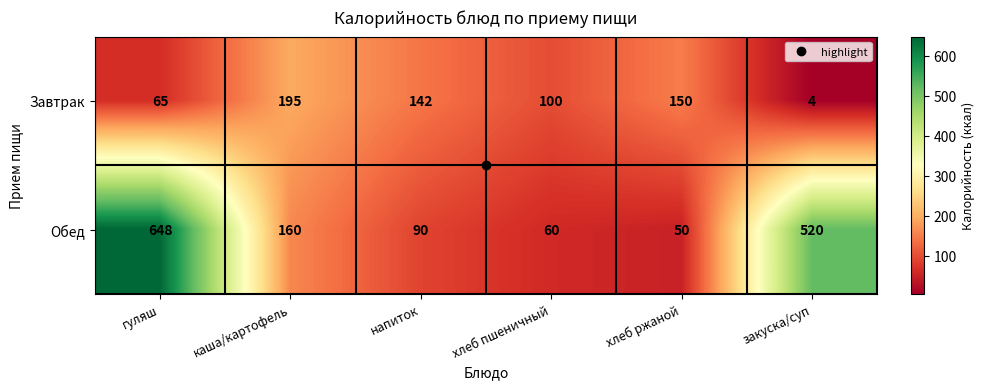

Rank the series by their maximum value, from lowest to highest.

Завтрак, Обед